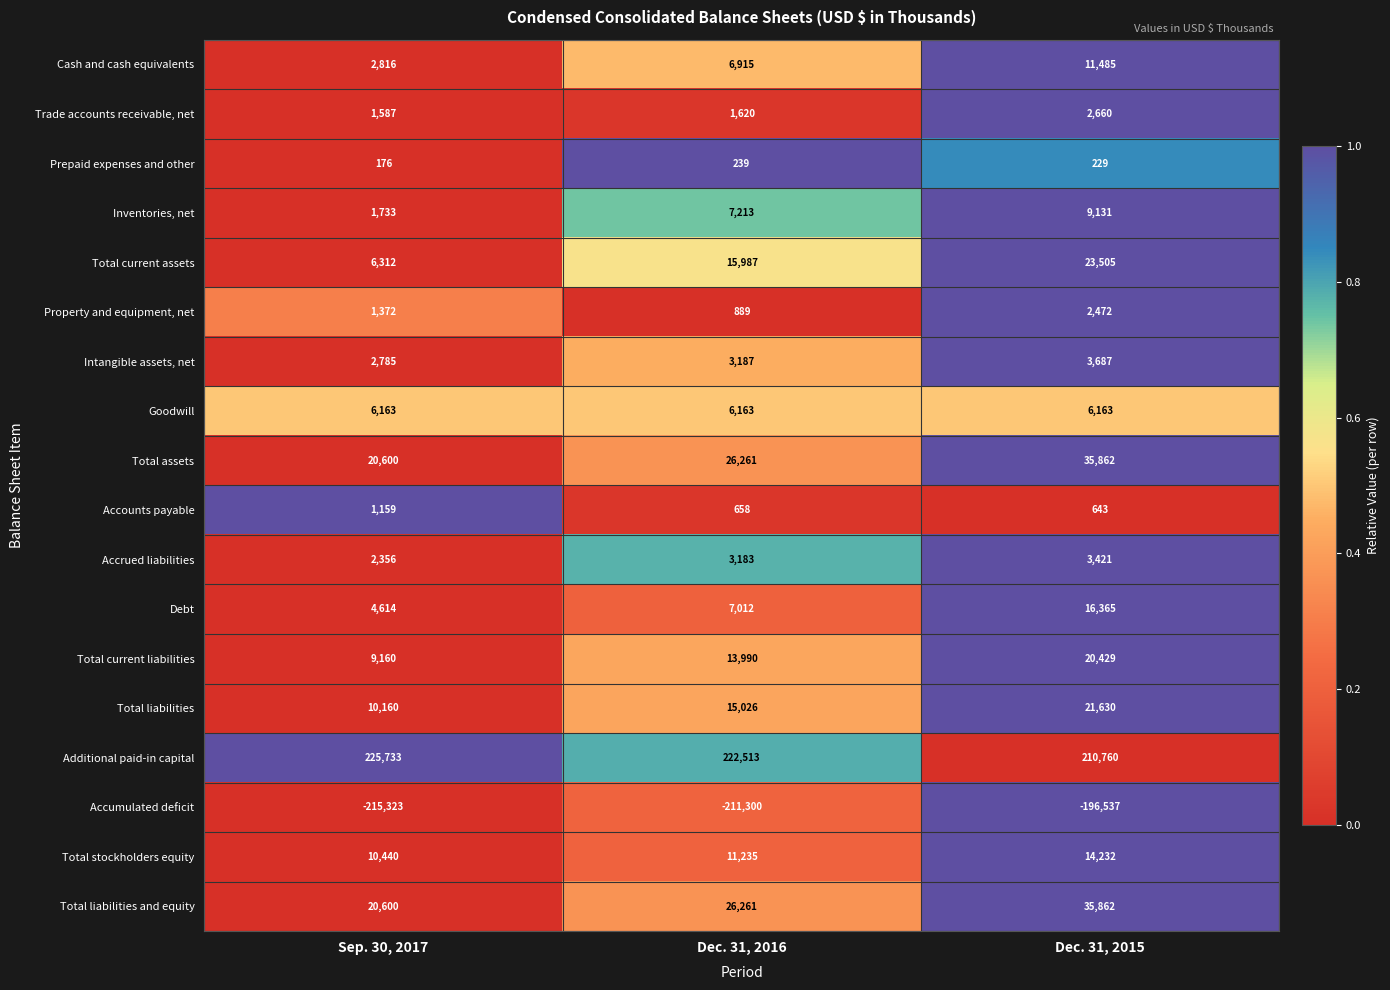

Between Dec. 31, 2016 and Dec. 31, 2015, which series saw the biggest shift?

Accumulated deficit